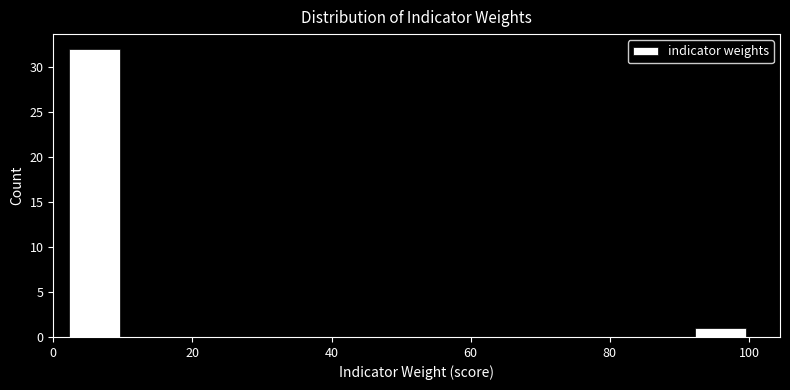

Which range on the x-axis has the tallest bar?

2 to 10